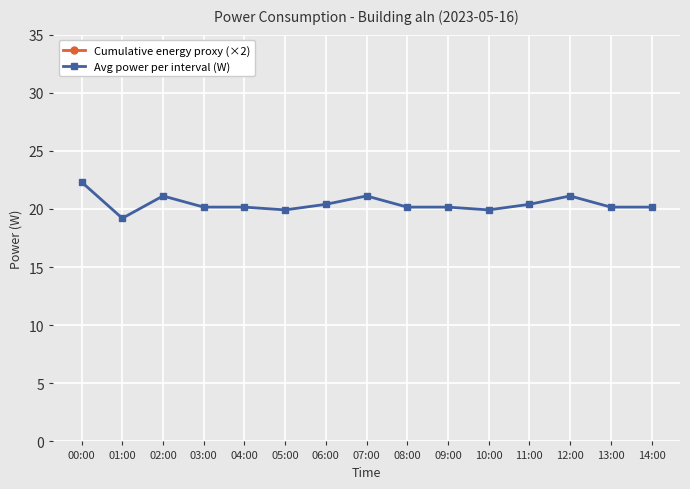

At how many categories does at least one series exceed 37?

15